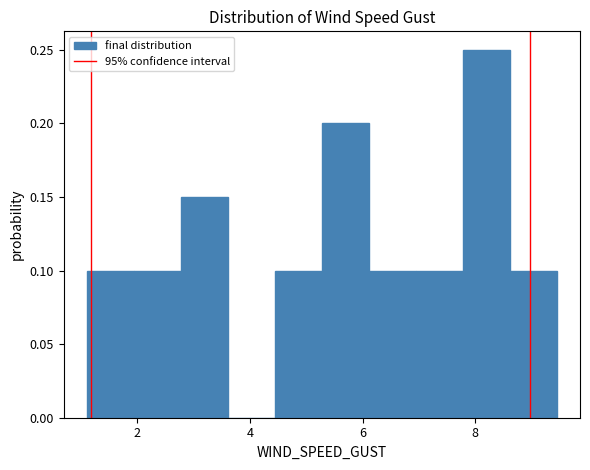

Reading left to right, list every bar in this chart as the range it spans on the x-axis followed by its height. Neither the bar edges nor the heights are printed on the chart, so give them approximately, as read against the axes.

1.2 to 2.0: 0.10
2.0 to 2.8: 0.10
2.8 to 3.6: 0.15
3.6 to 4.4: 0
4.4 to 5.2: 0.10
5.2 to 6.2: 0.20
6.2 to 7.0: 0.10
7.0 to 7.8: 0.10
7.8 to 8.6: 0.25
8.6 to 9.4: 0.10